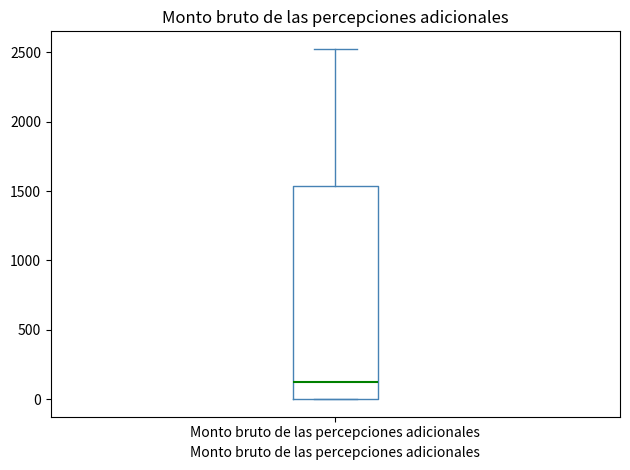

Where is the upper edge of the box for Monto bruto de las percepciones adicionales on the y-axis? The values are not printed on the chart, so give them approximately, as read against the axis.

1550